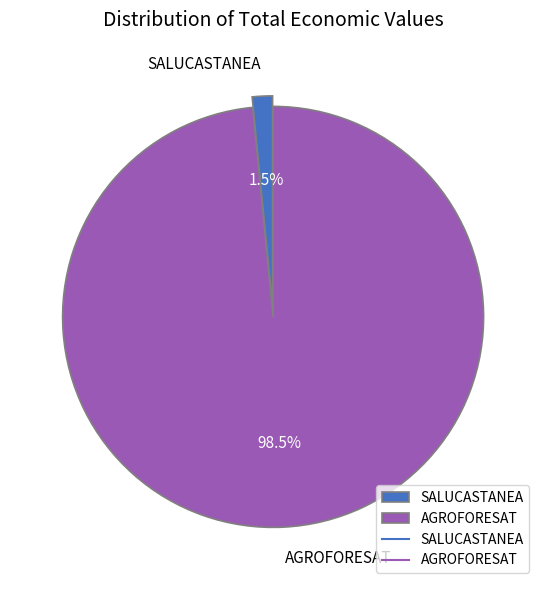

Rank the categories by value from highest to lowest.

AGROFORESAT, SALUCASTANEA